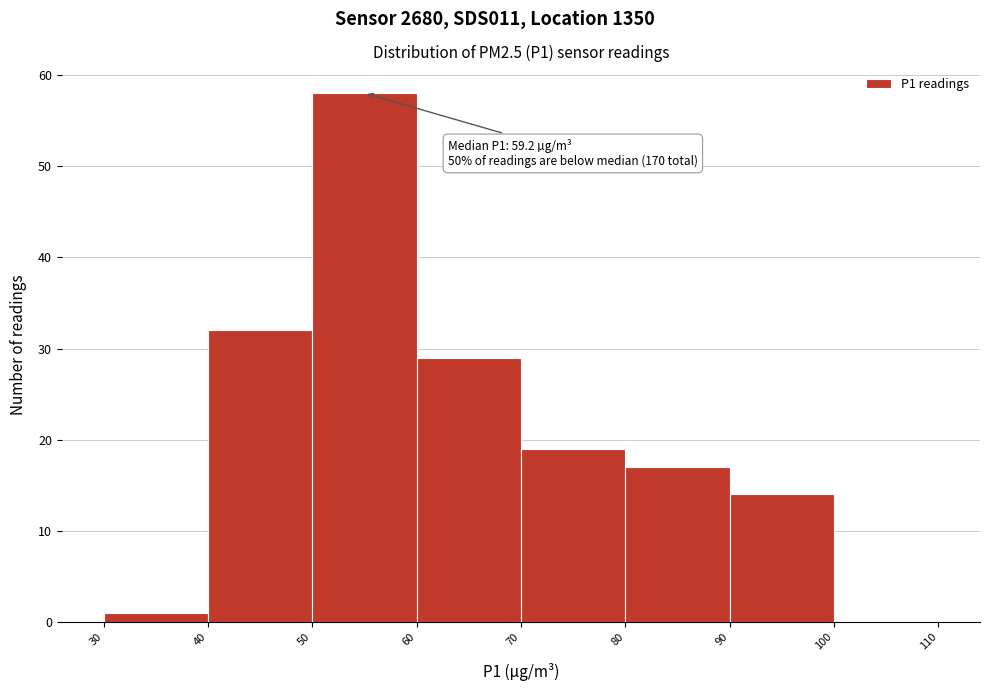

Which range on the x-axis has the tallest bar?

50 to 60